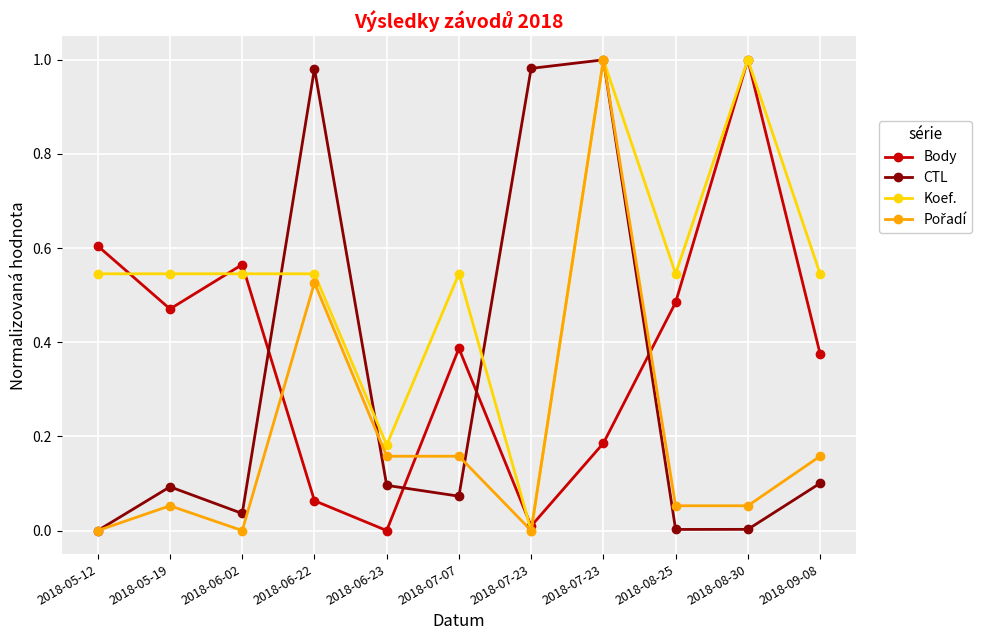

Which label corresponds to the smallest value in the chart?

2018-06-23